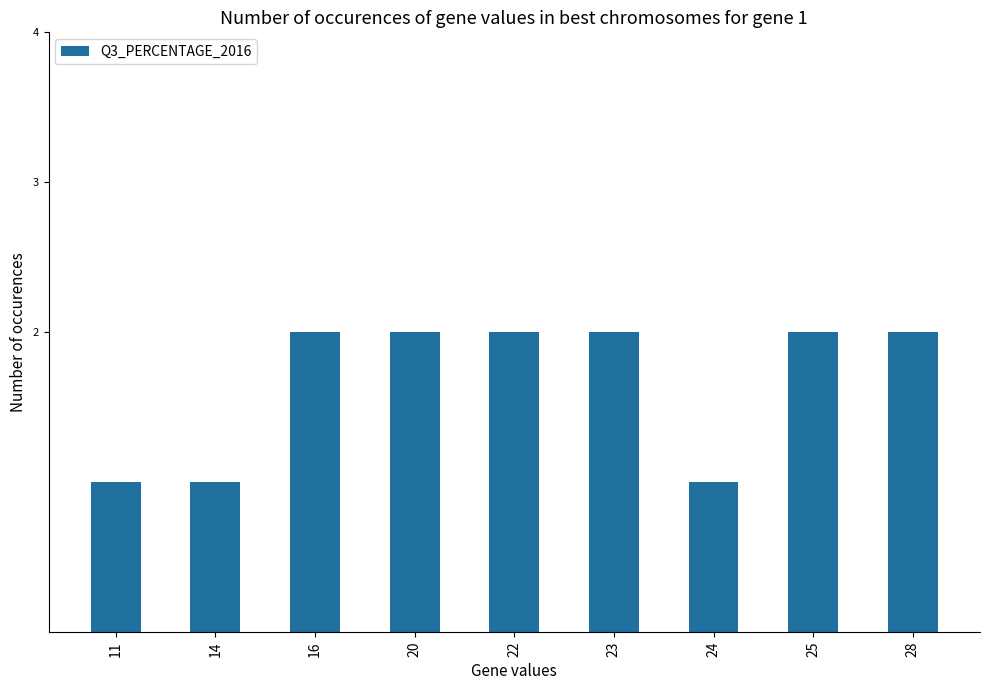

What is the smallest value displayed?

1